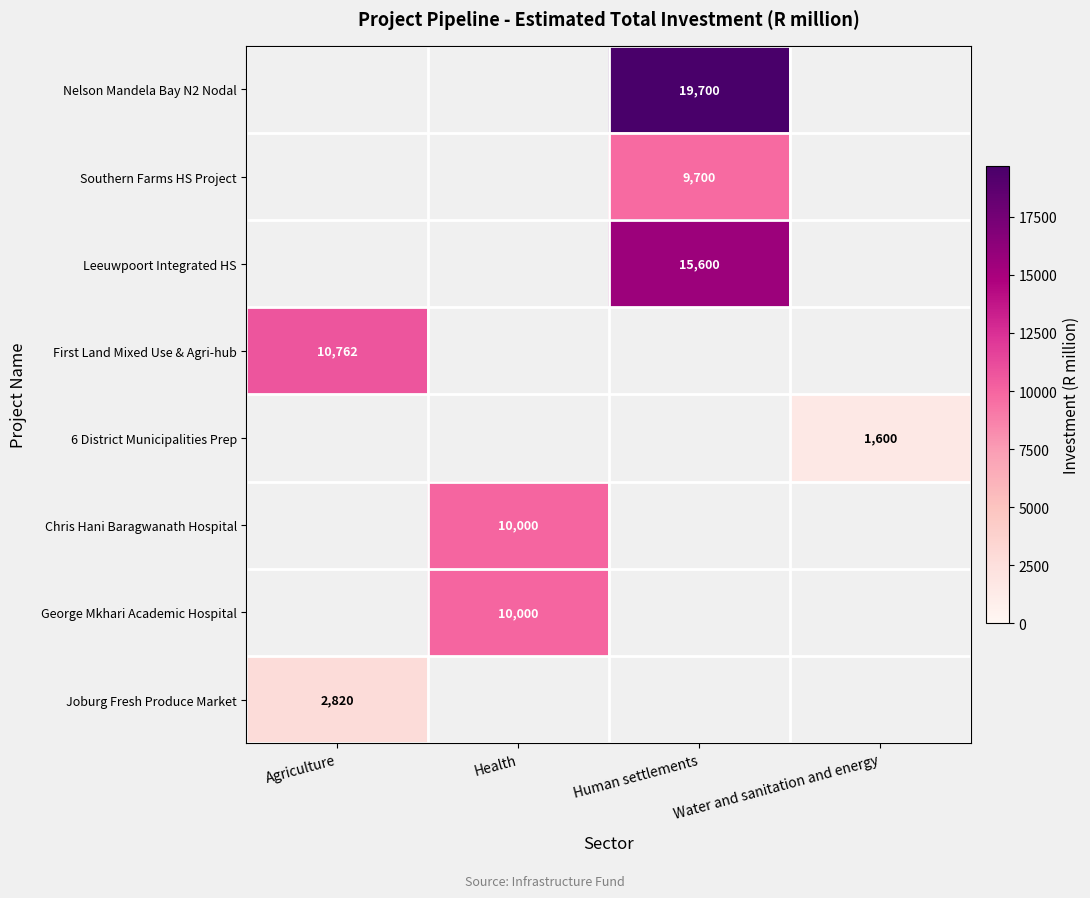

Count the number of data series in this chart.

8